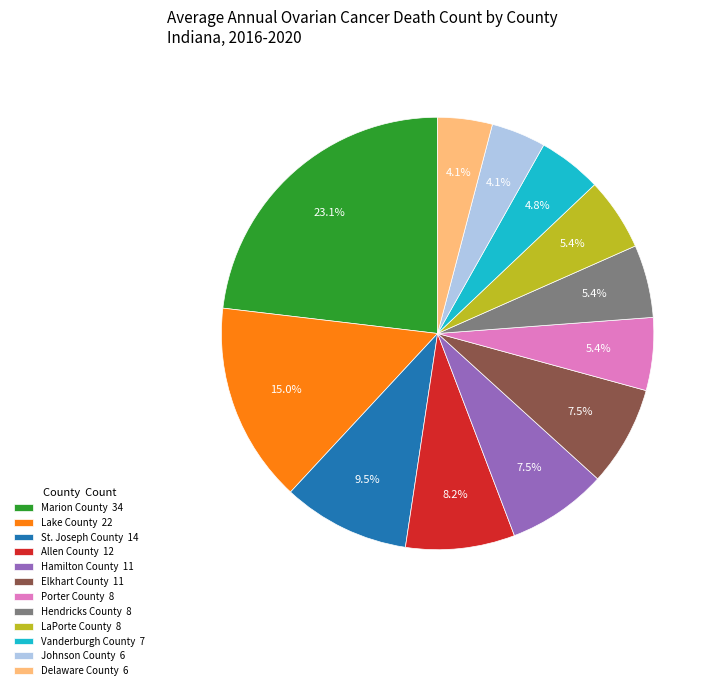

Is there a majority slice in this chart?

No